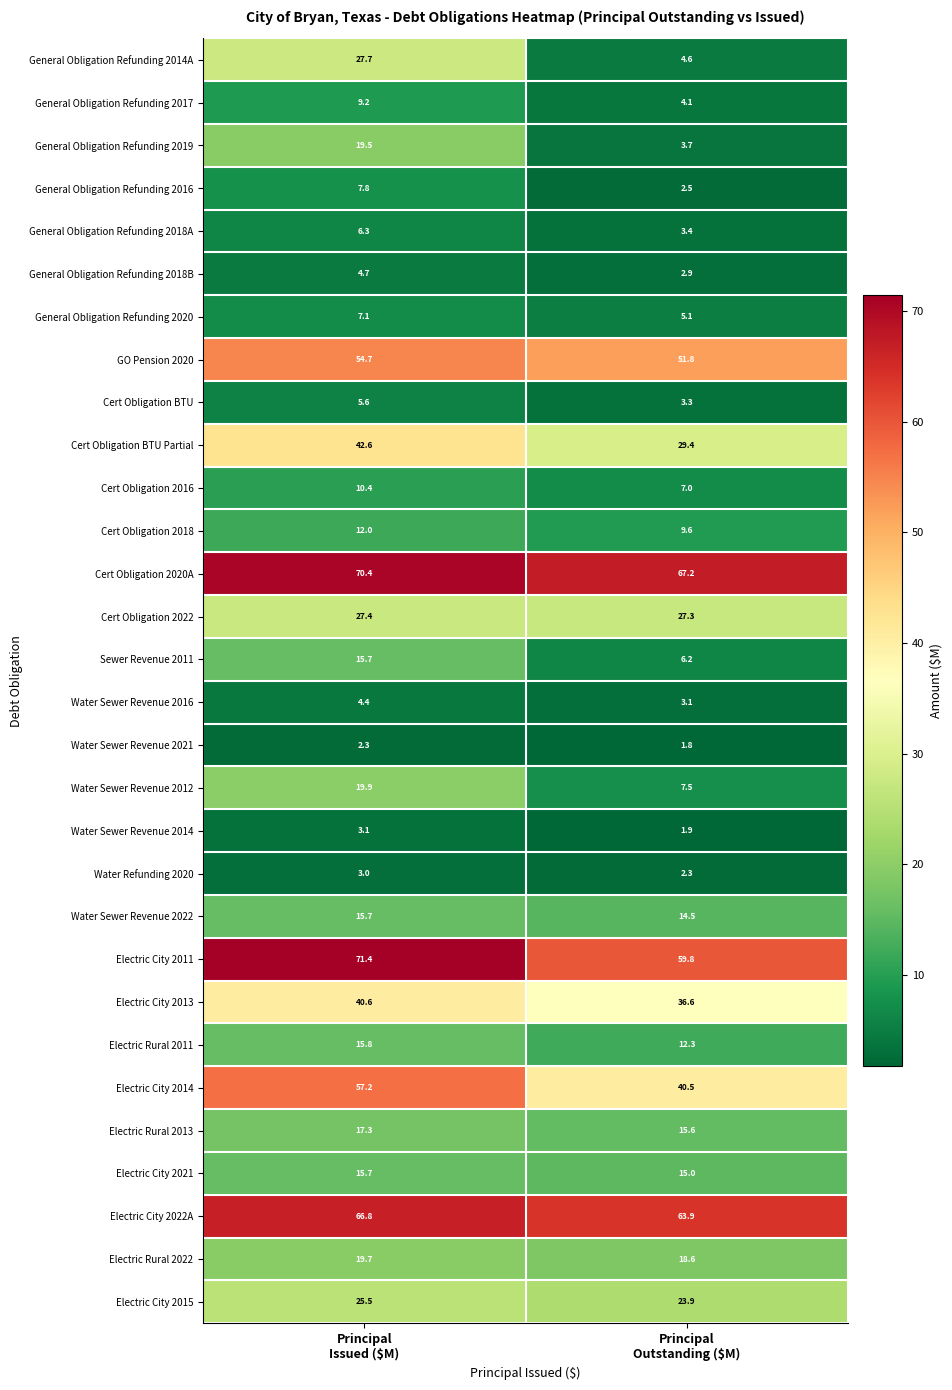

What is the average value of the Cert Obligation 2022 series?

27.4